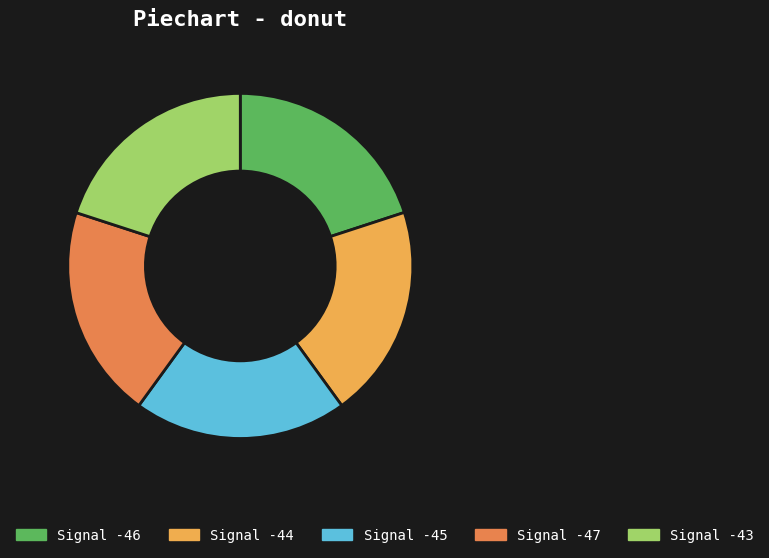

True or false: Signal -47 accounts for 20% of the total.

True